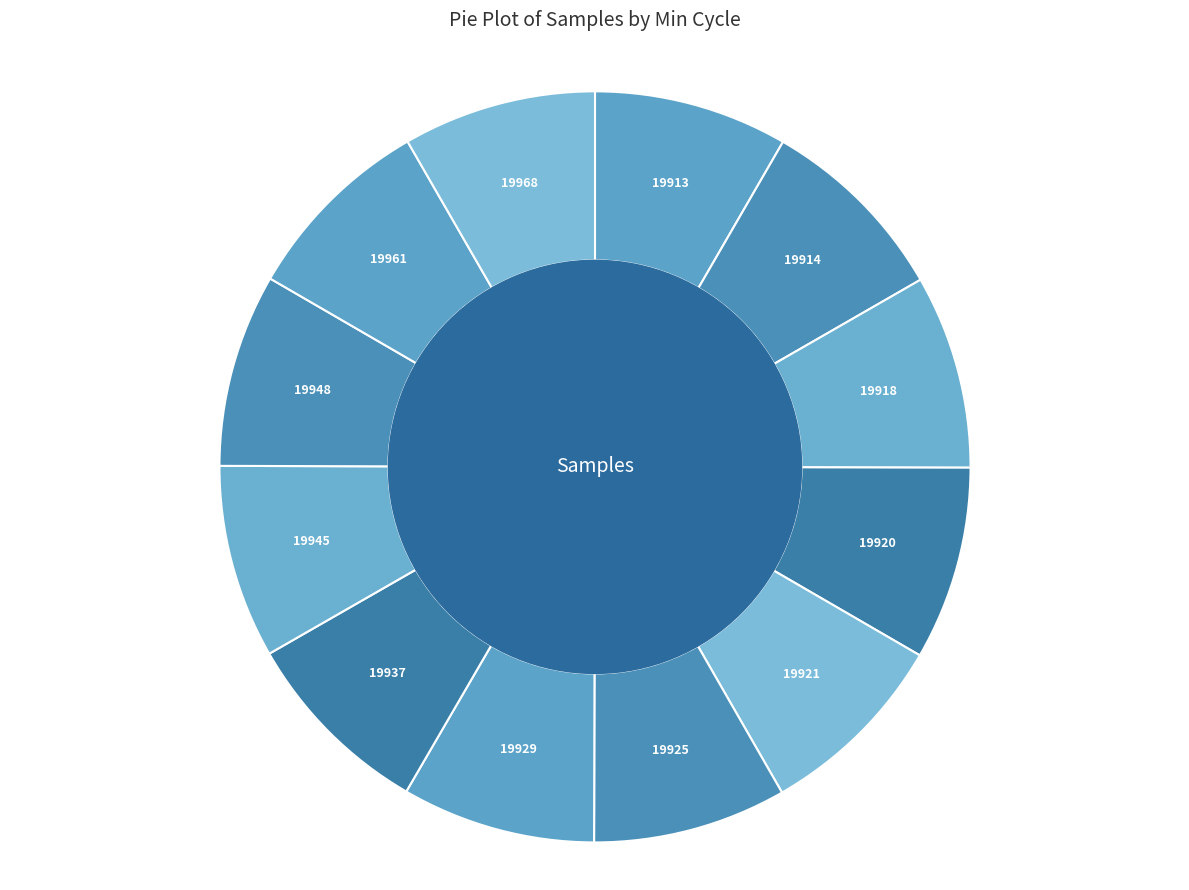

Does 19937 account for over 50% of the chart?

No